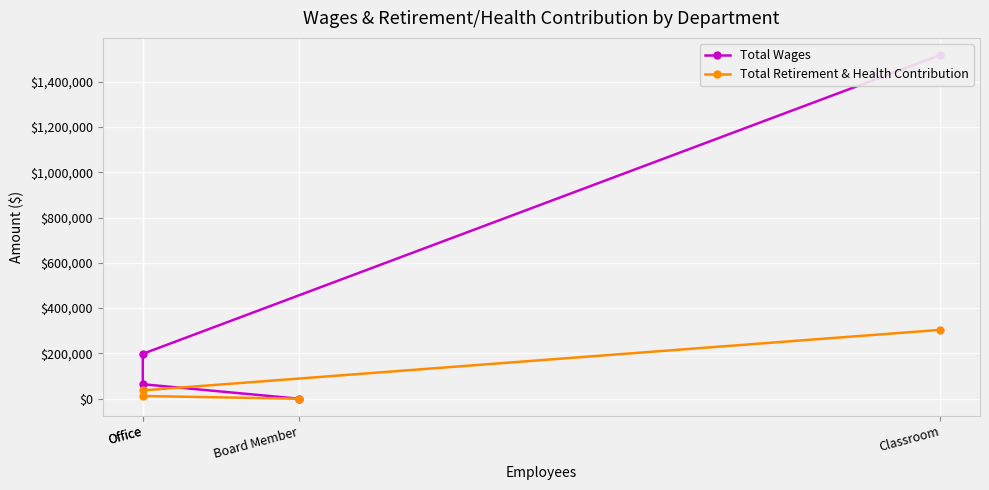

How many series are shown in this chart?

2